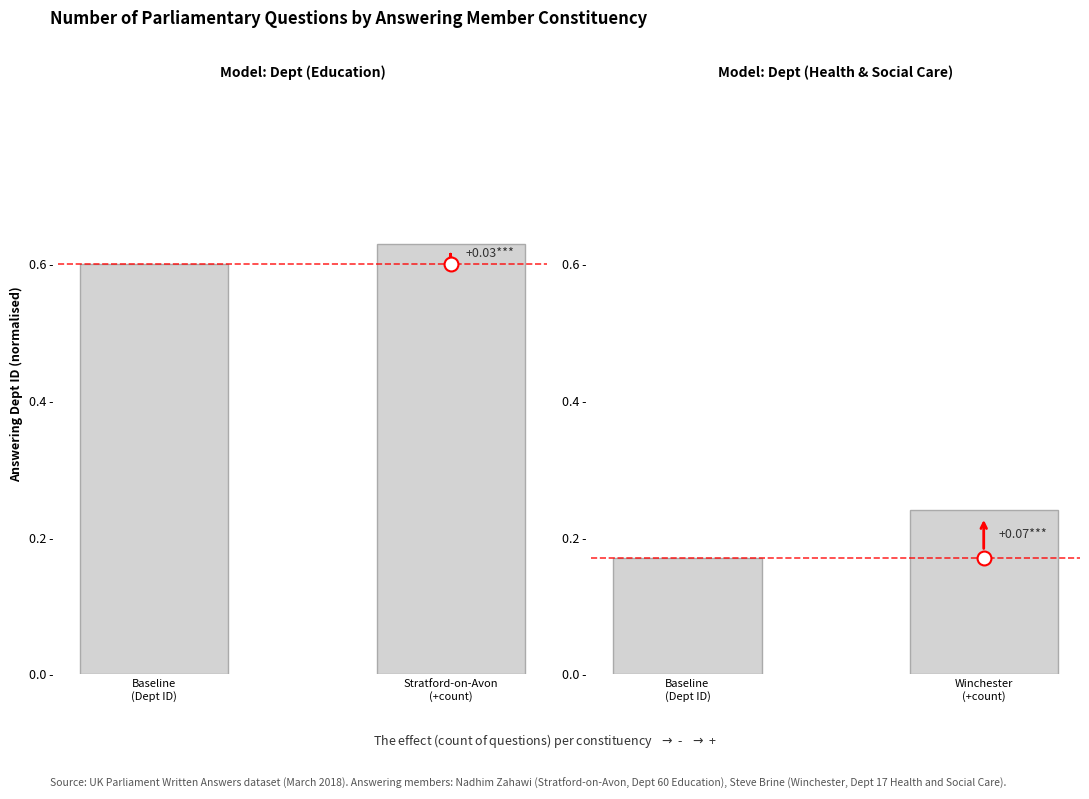

Which series has the widest spread of values?

Winchester